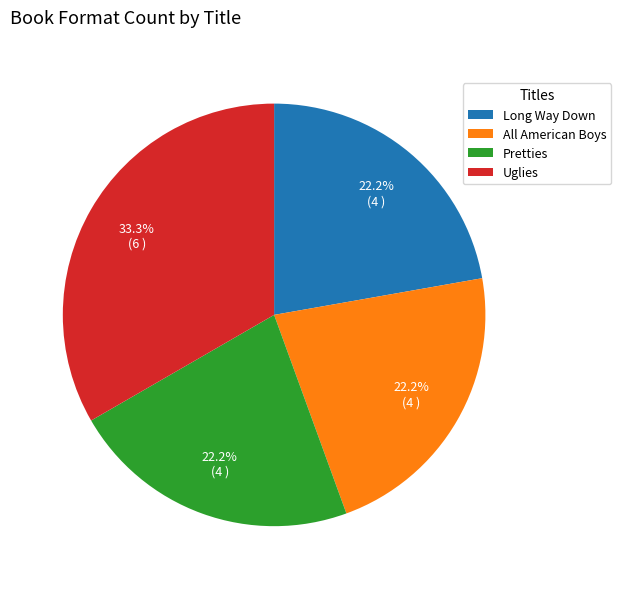

Is there a majority slice in this chart?

No